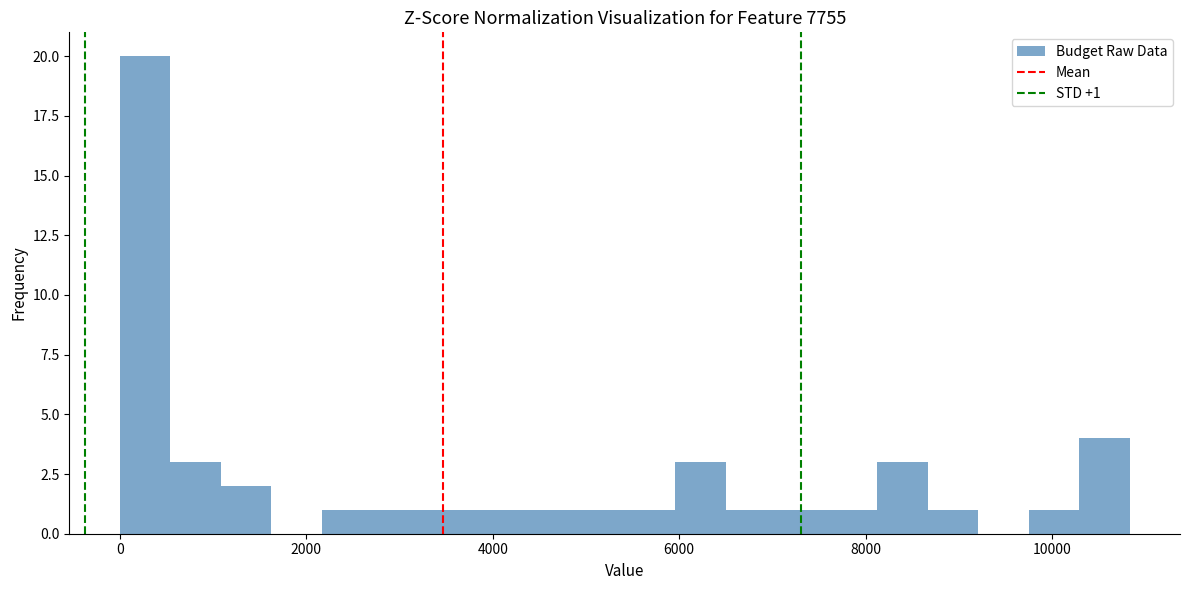

Read against the x-axis, roughly where is the centre of the tallest bar?

200